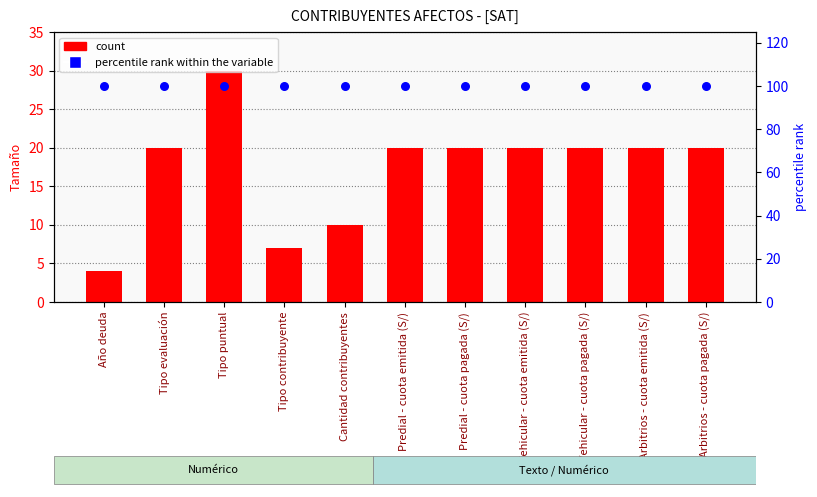

Is the value of Tamaño (size) at Año deuda greater than the value of percentile rank within the variable at Tipo contribuyente?

No